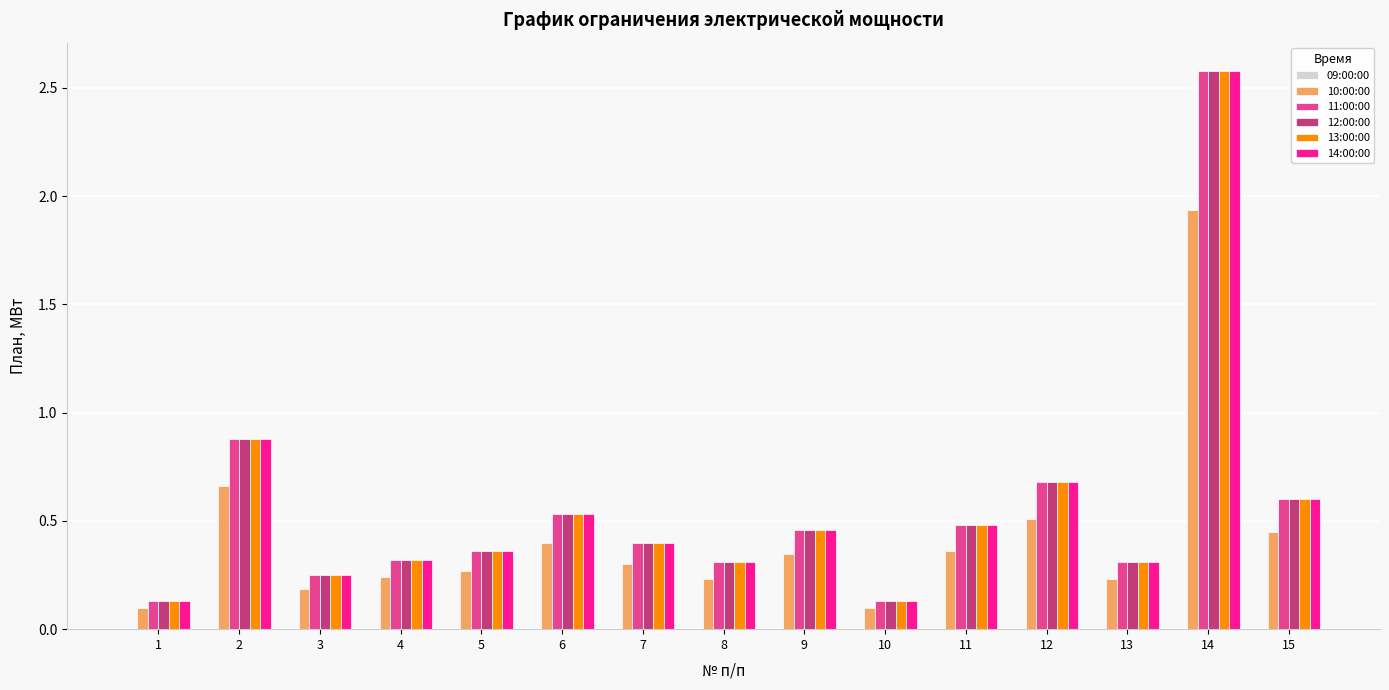

At which category is the sum across all series the highest?

14